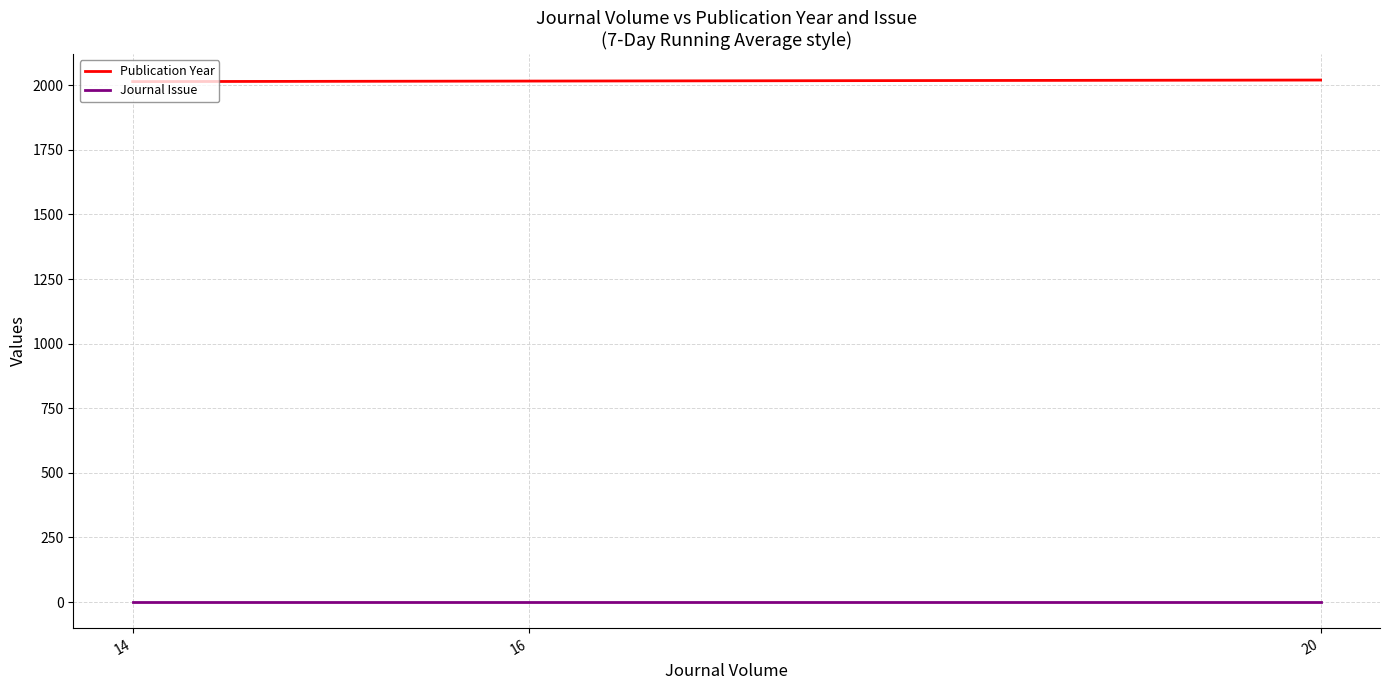

What is the spread (max minus min) of values at 16?

2015